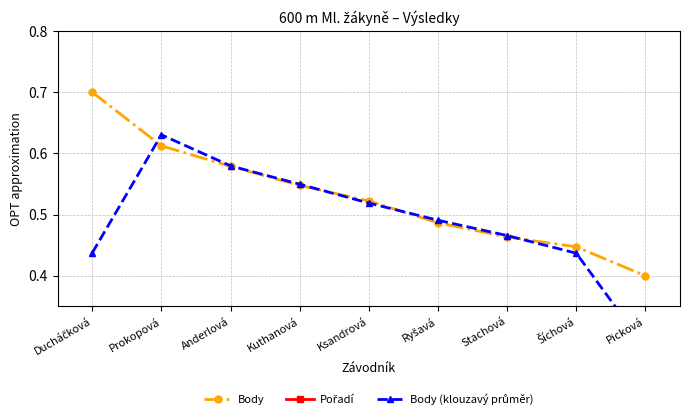

What is the minimum value for Body (klouzavý průměr)?

0.3